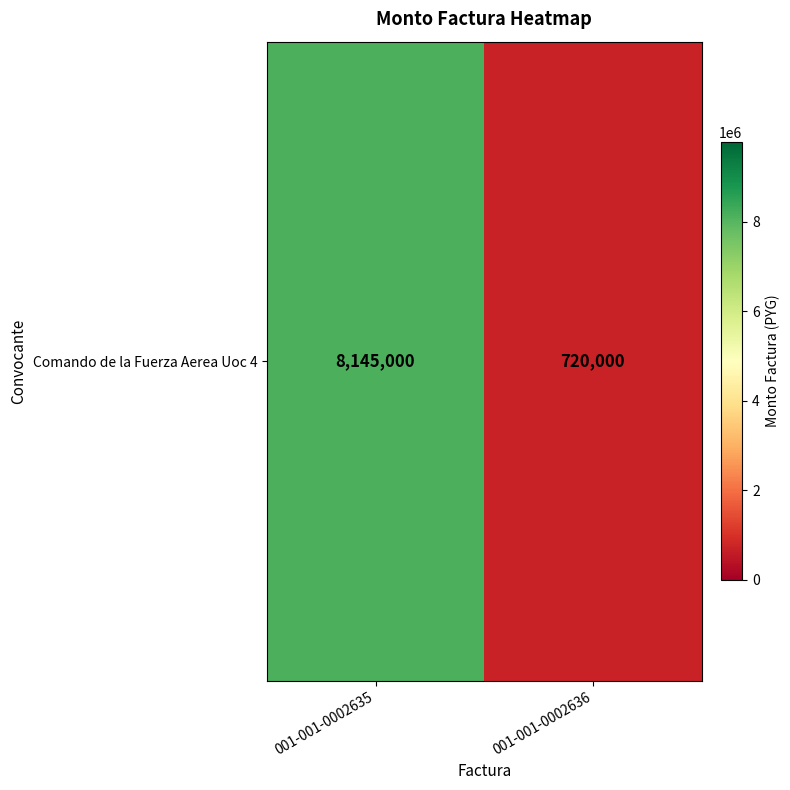

The chart shows a value of 720000 at 001-001-0002636. True or false?

True